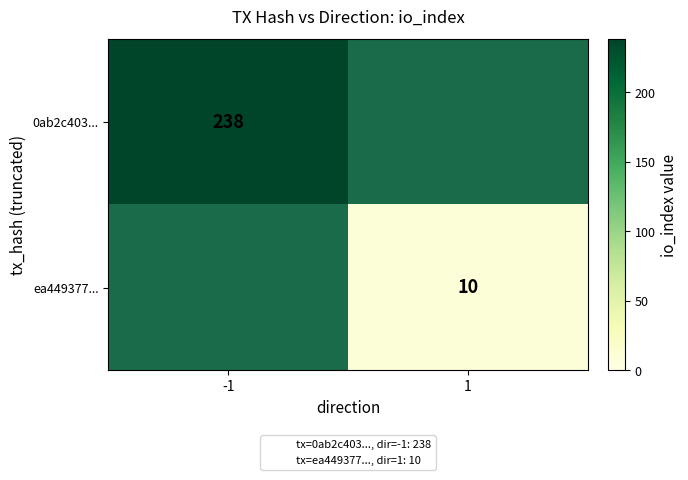

At how many categories does at least one series exceed 32?

1